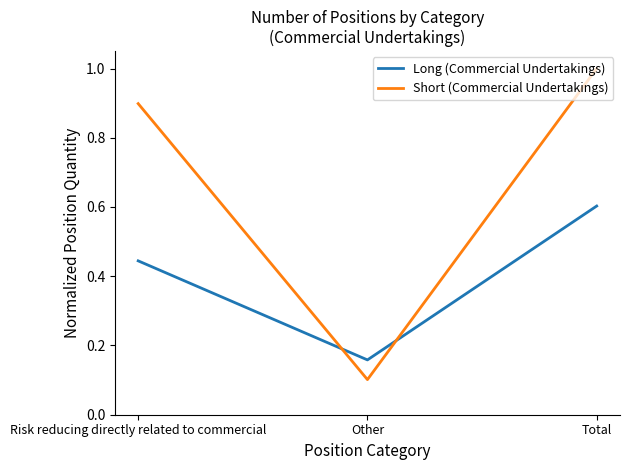

Is it true that Long (Commercial Undertakings) equals 0.3 at Other?

False